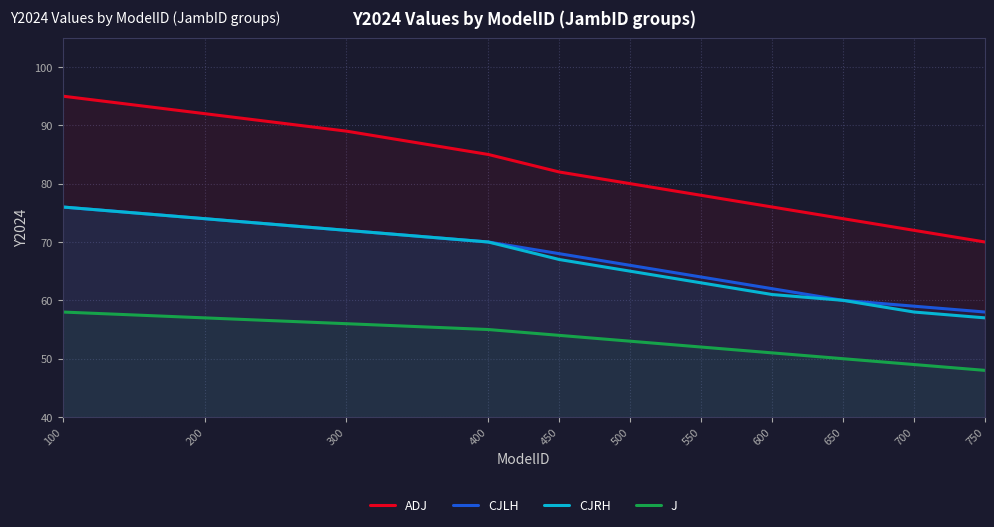

True or false: CJLH and CJRH cross at least once.

False